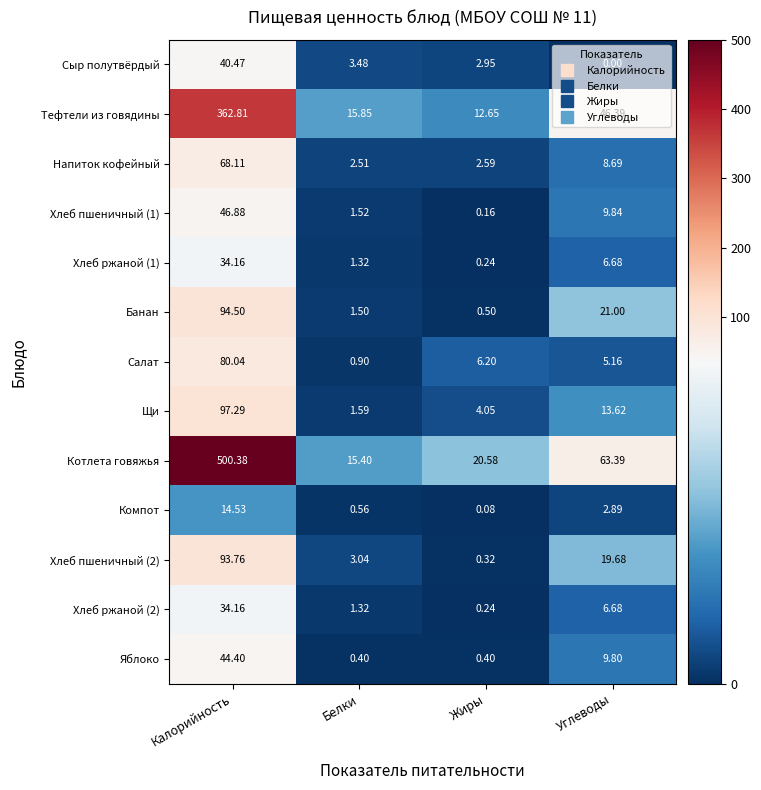

Which category has the lowest value in the Котлета говяжья series?

Белки